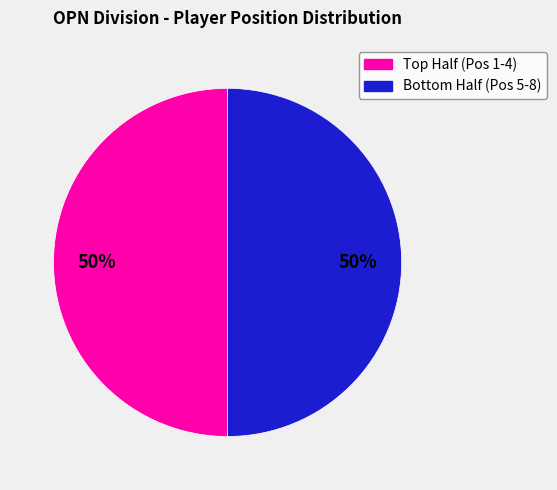

To the nearest percent, what is the average slice percentage?

50%